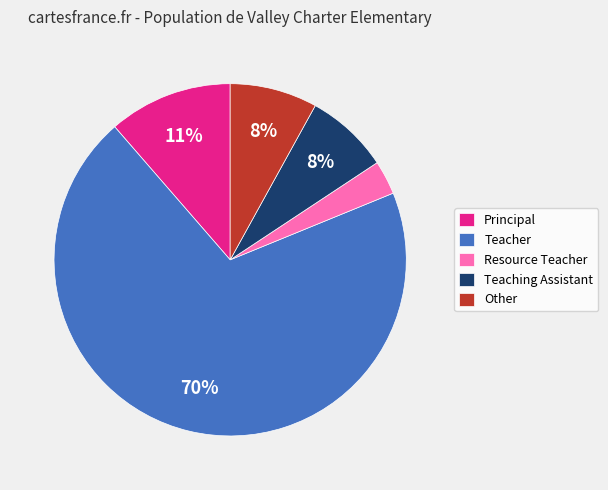

Approximately how many times larger is the value at Resource Teacher compared to Teaching Assistant?

0.4